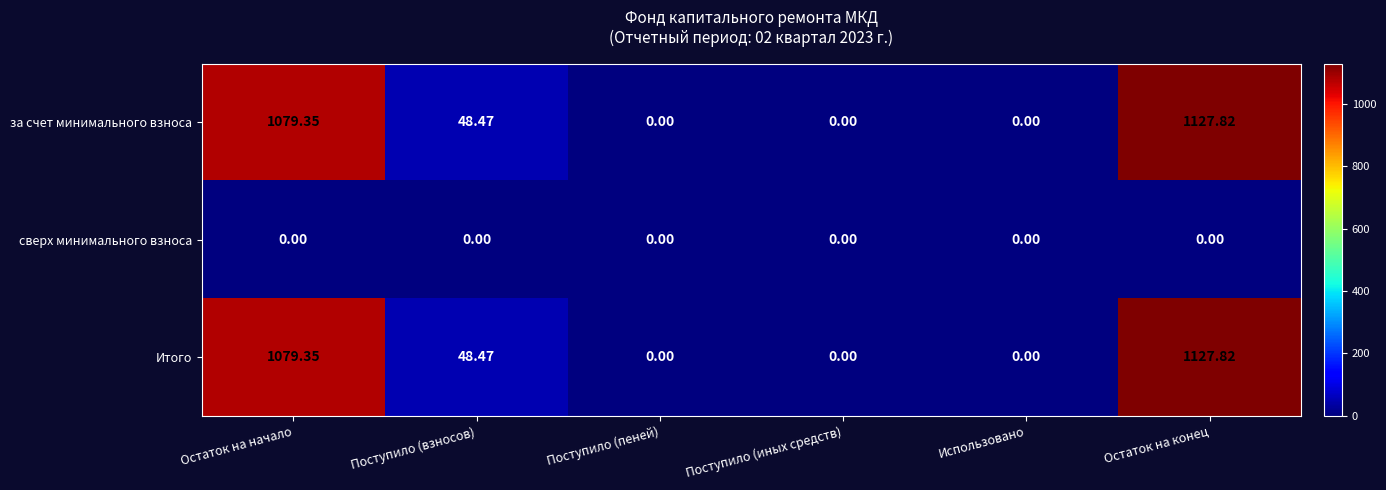

How many categories are shown in the chart?

6